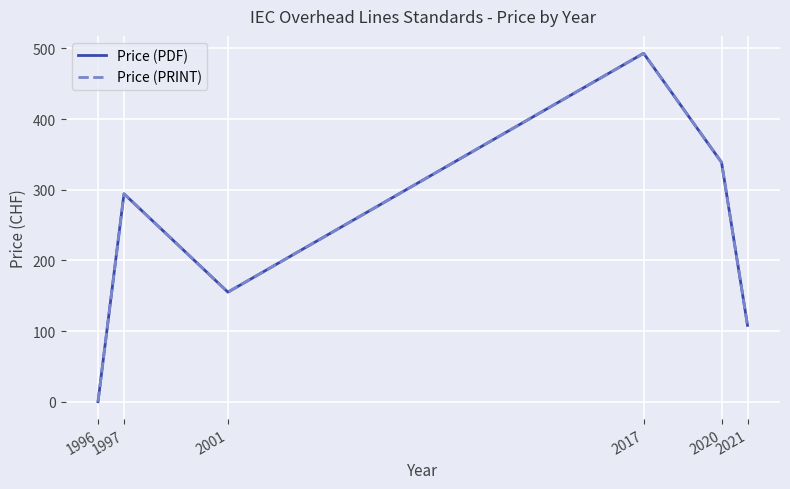

What is the average value of the Price (PRINT) series?

231.5